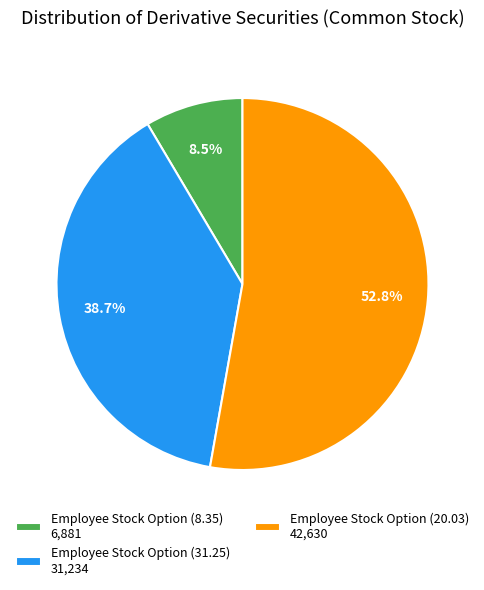

What is the smallest slice in the pie chart?

Employee Stock Option (8.35) 6,881